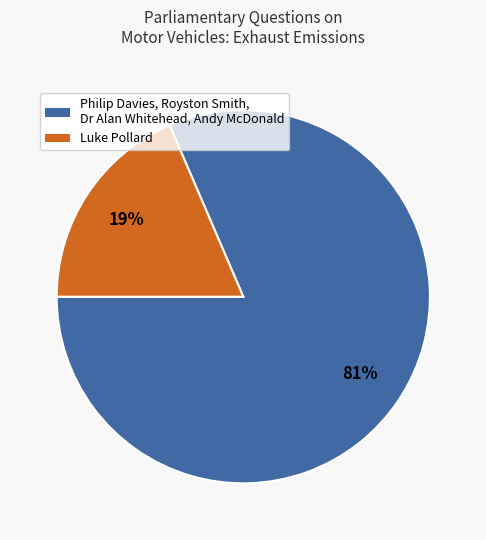

To the nearest percent, what is the average slice percentage?

50%